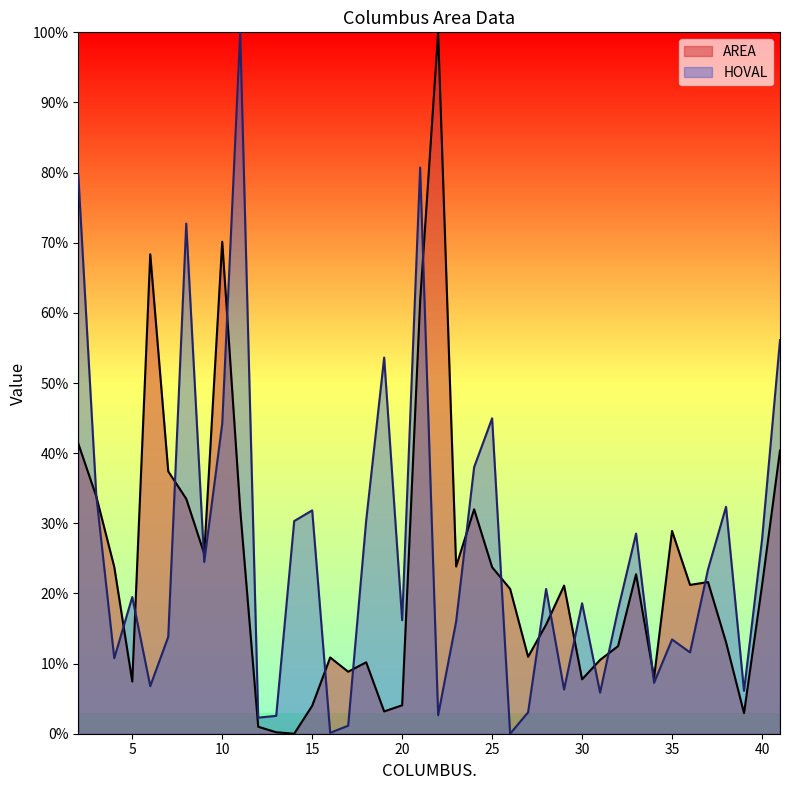

How many times do HOVAL and AREA cross each other?

18